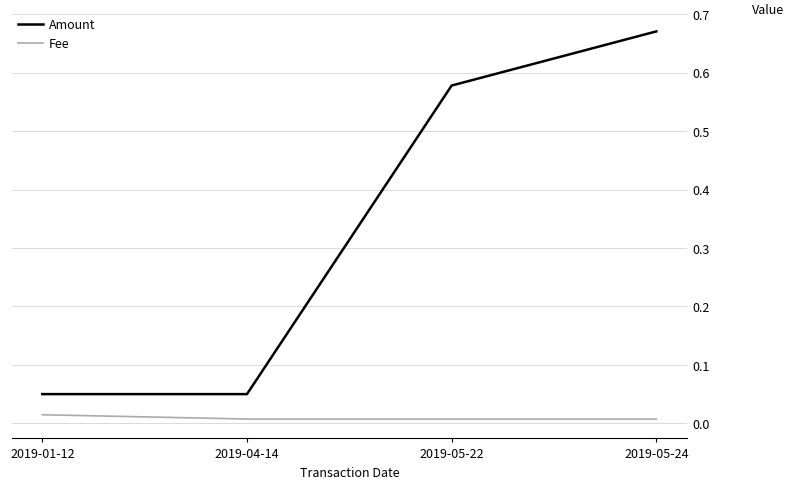

What position from the right is 2019-01-12?

4